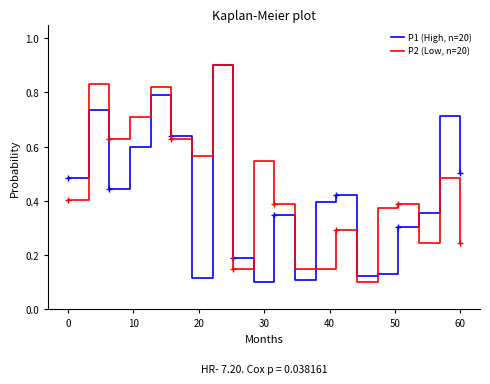

What is the maximum value for P1 (High, n=20)?

0.9